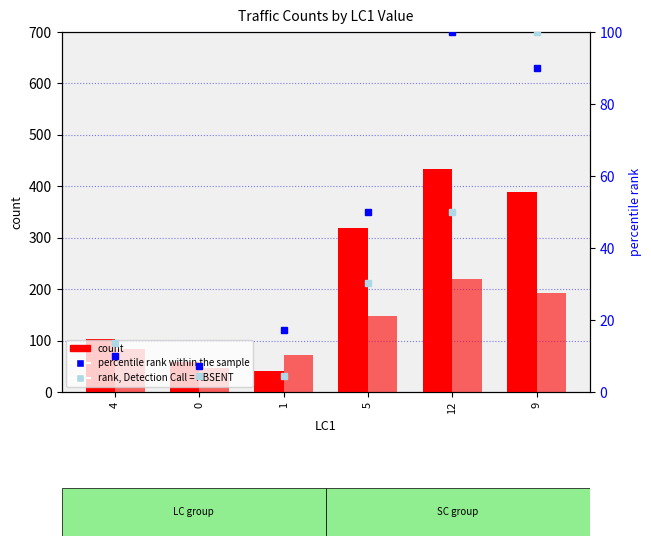

Count the number of data series in this chart.

4